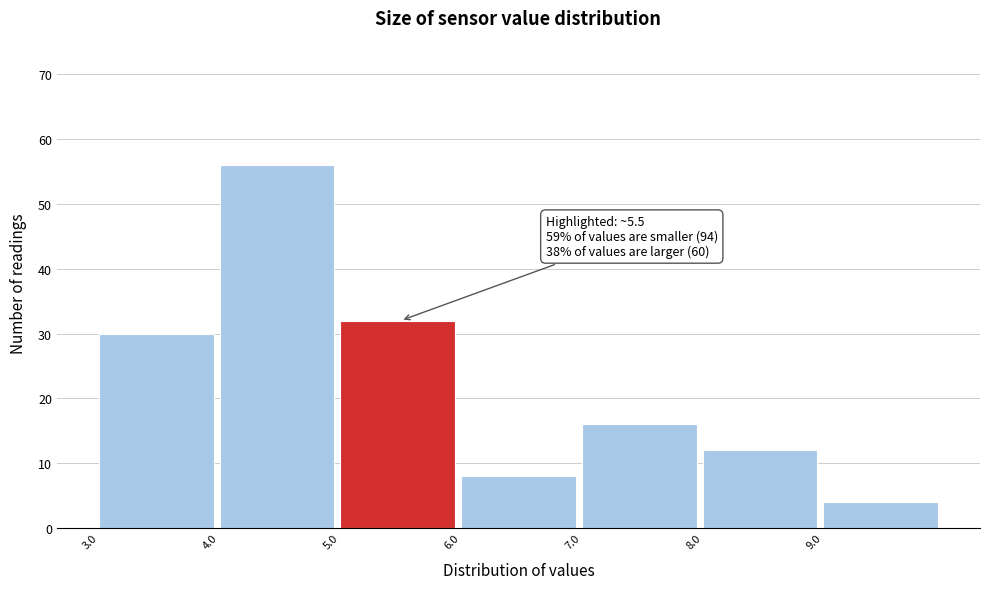

Over which range of the x-axis is the bar tallest?

4 to 5